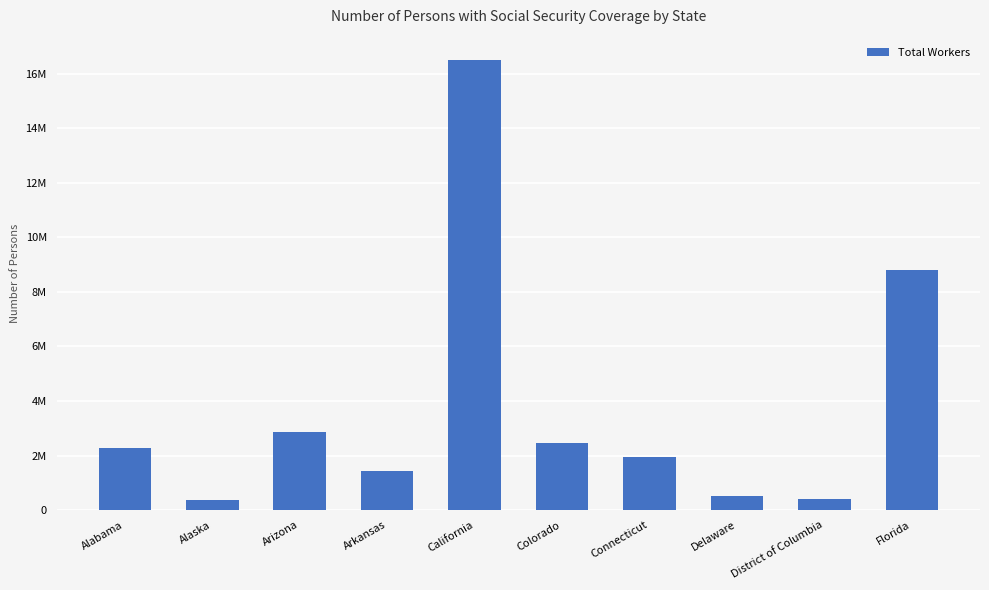

Which has a higher value, Florida or District of Columbia?

Florida